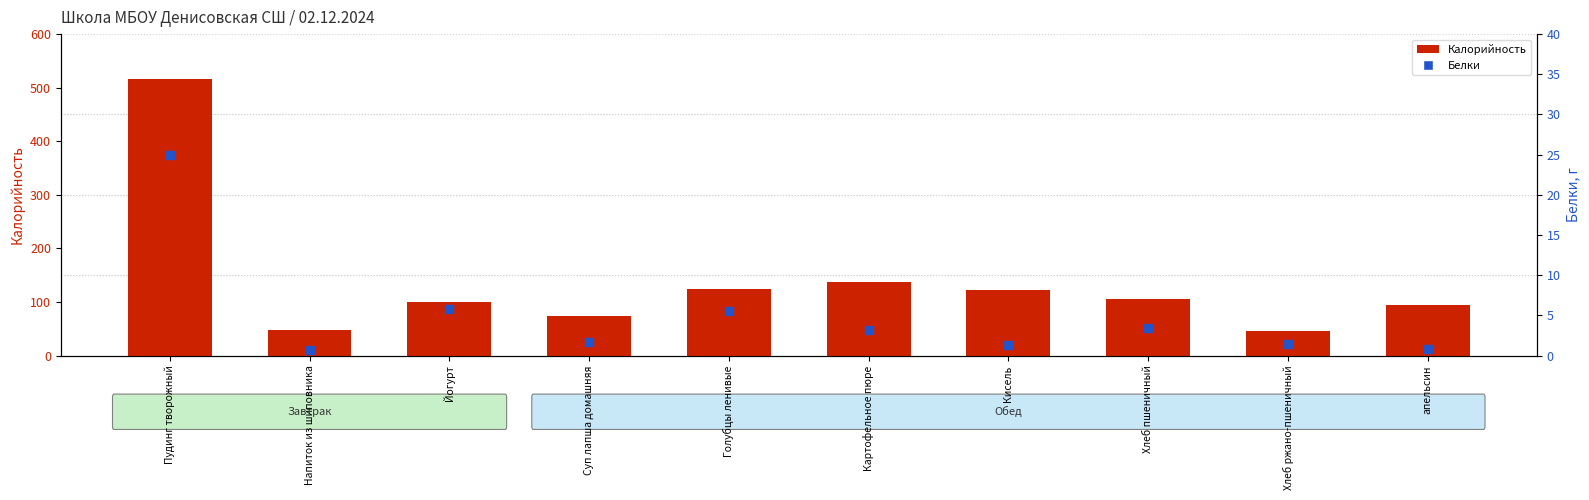

At which category is the sum across all series the highest?

Пудинг творожный